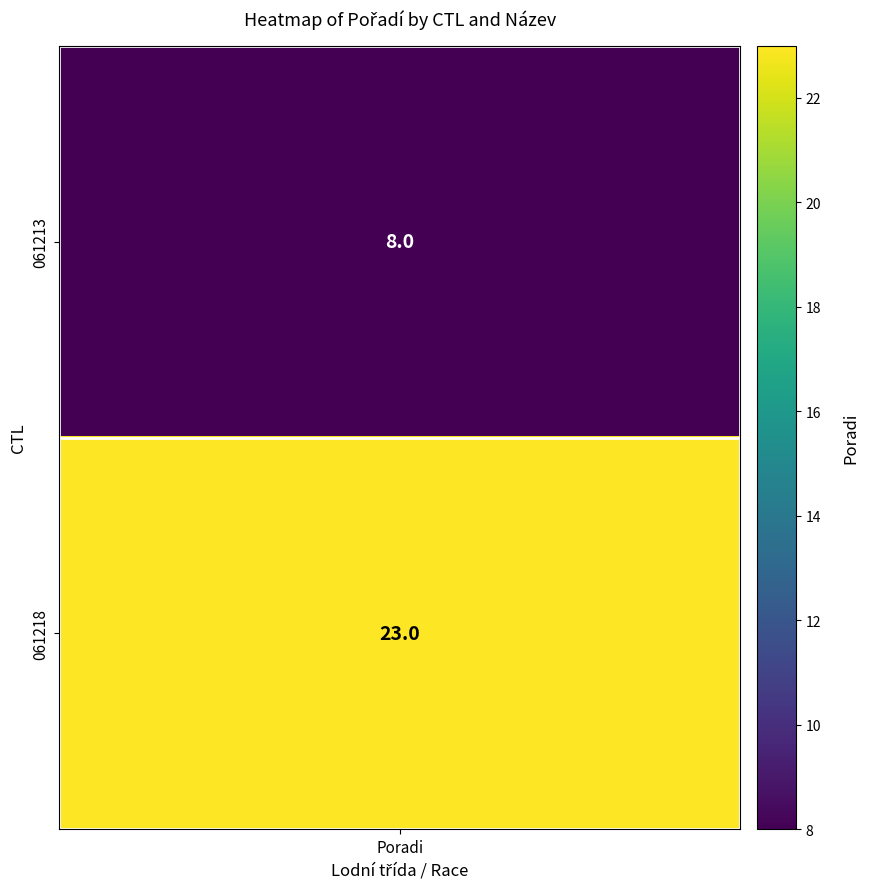

What value does the data have at 1, to the nearest 10?

20